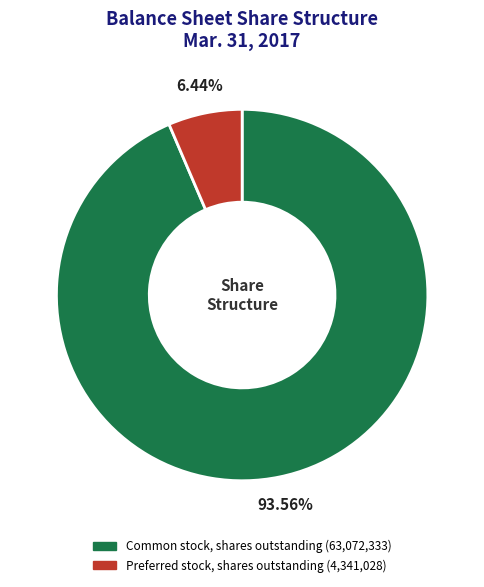

Rank the categories by value from highest to lowest.

Common stock, shares outstanding, Preferred stock, shares outstanding